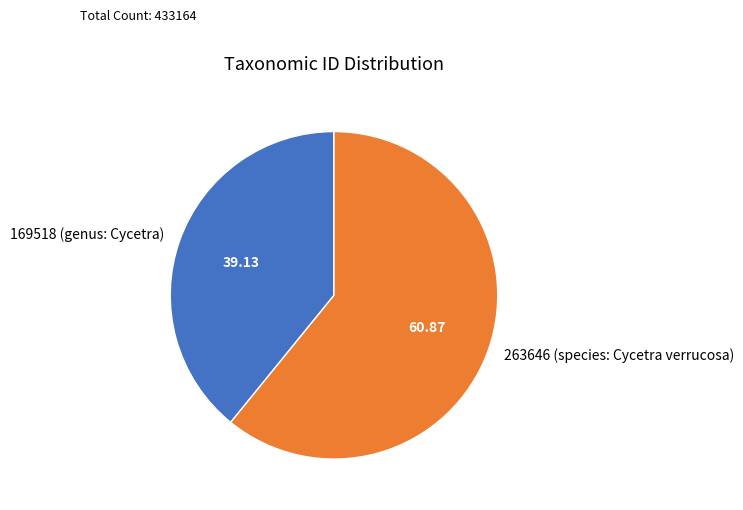

Rank the categories by value from highest to lowest.

263646 (species: Cycetra verrucosa), 169518 (genus: Cycetra)